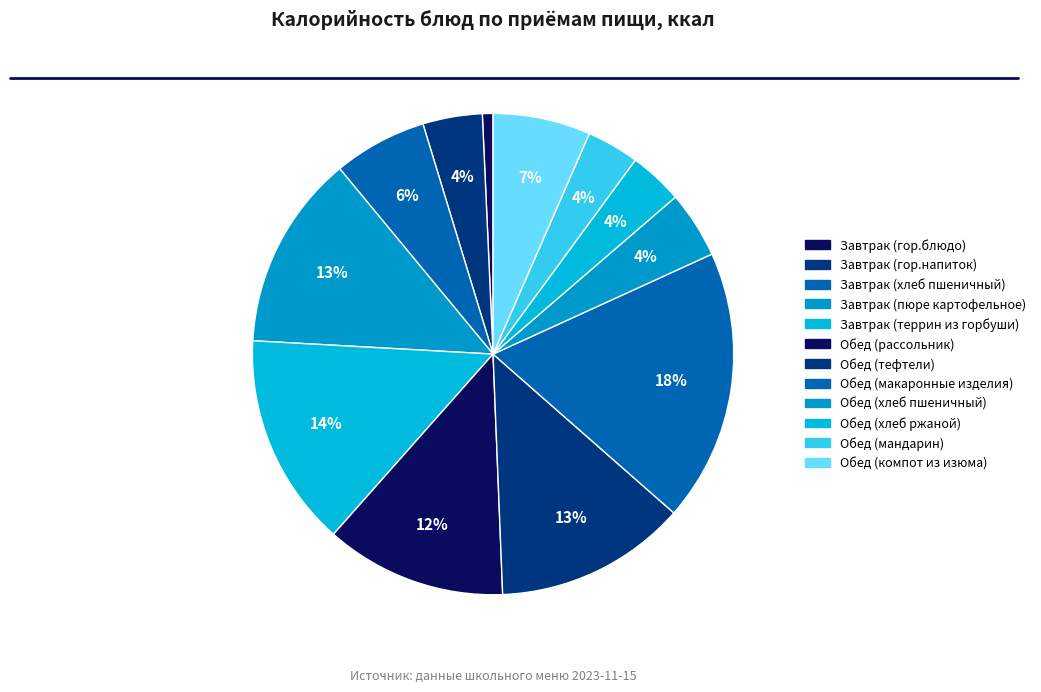

To the nearest percent, what percentage of the pie is Обед (мандарин)?

4%